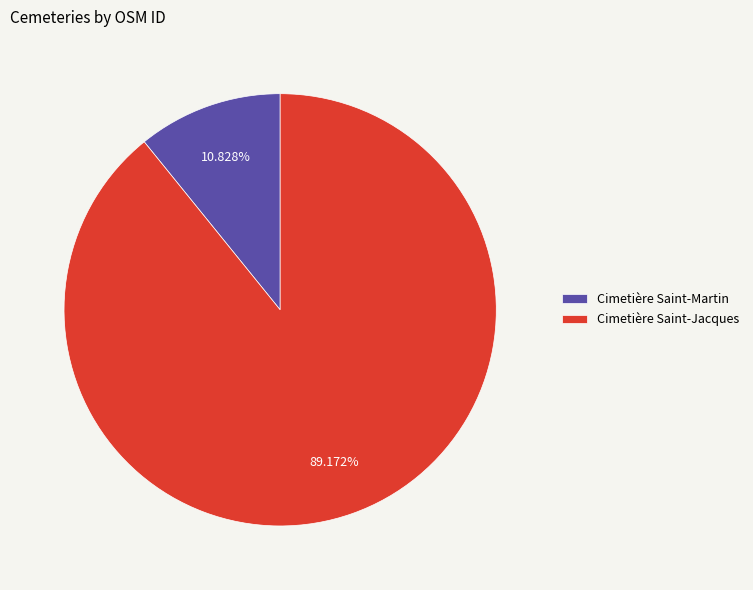

The Cimetière Saint-Martin slice represents 1% of the pie. True or false?

False